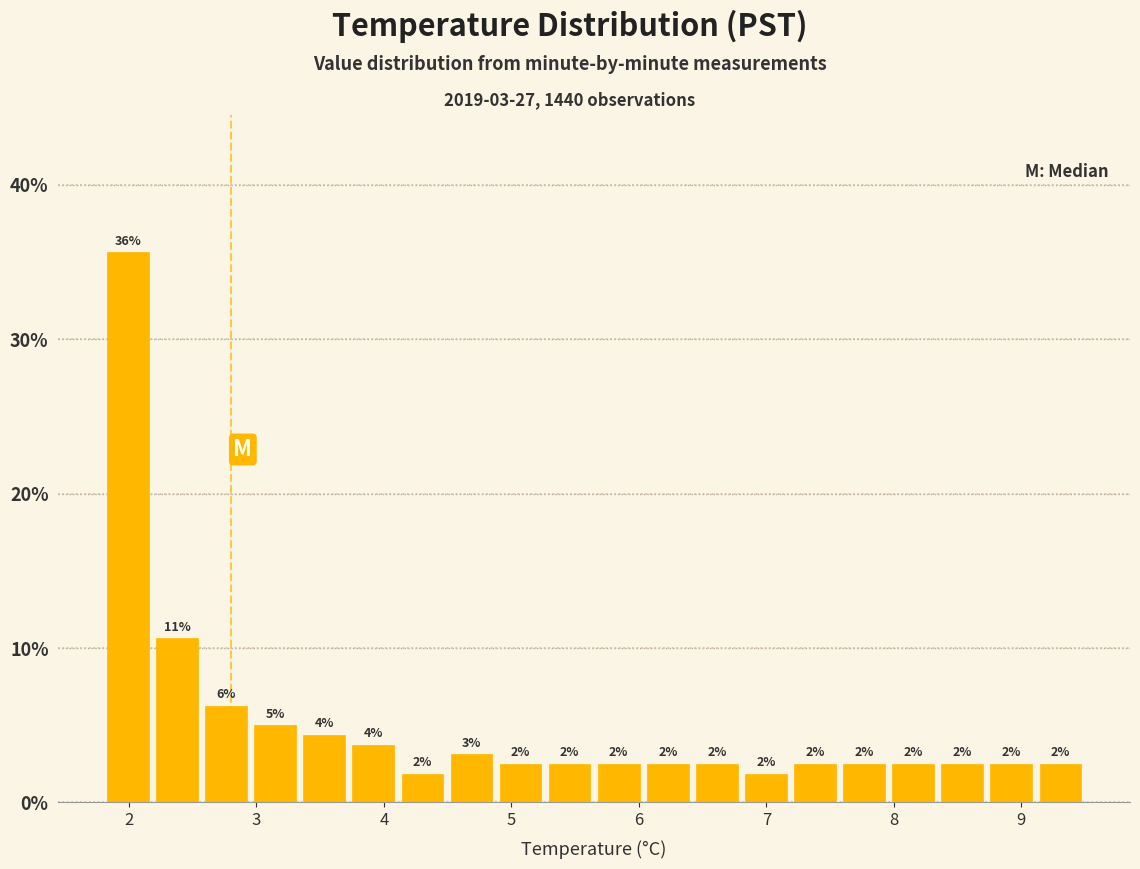

Around what value on the x-axis is the tallest bar? Give the approximate position of its centre, as read against the axis.

2.0